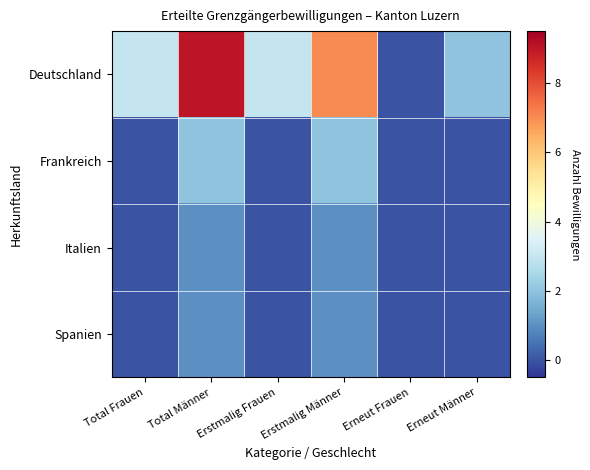

At which category is the sum across all series the highest?

Total Männer